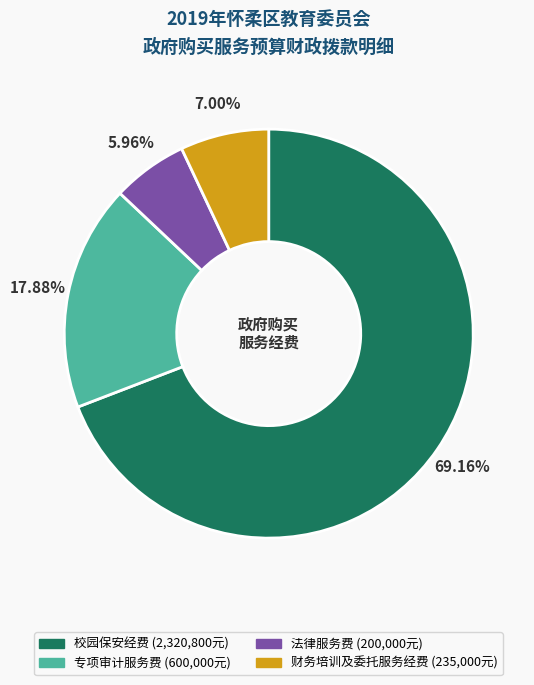

What percentage do 专项审计服务费 and 校园保安经费 together represent?

87.0%